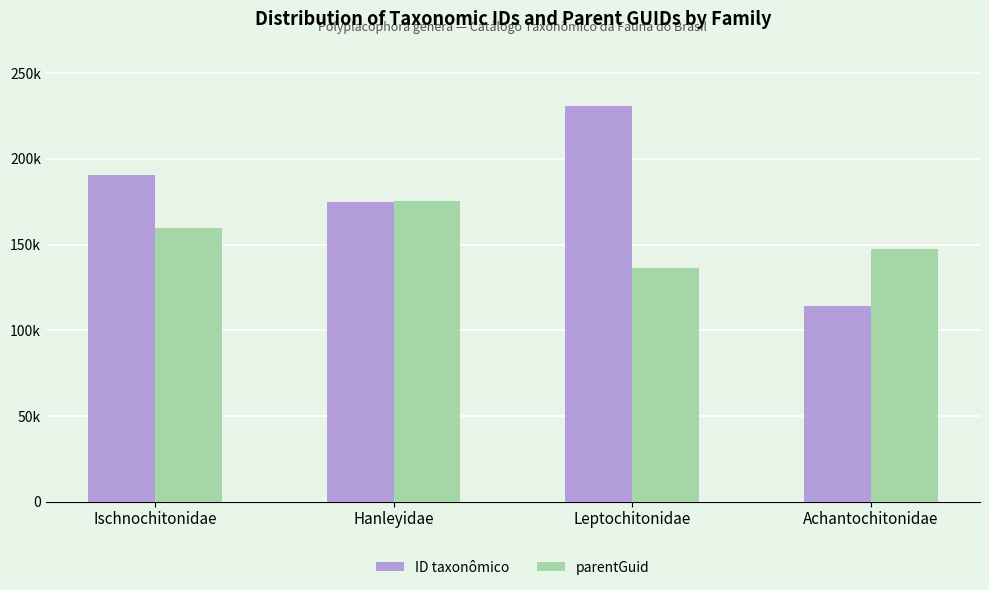

What are all the series names shown in the legend?

ID taxonômico, parentGuid